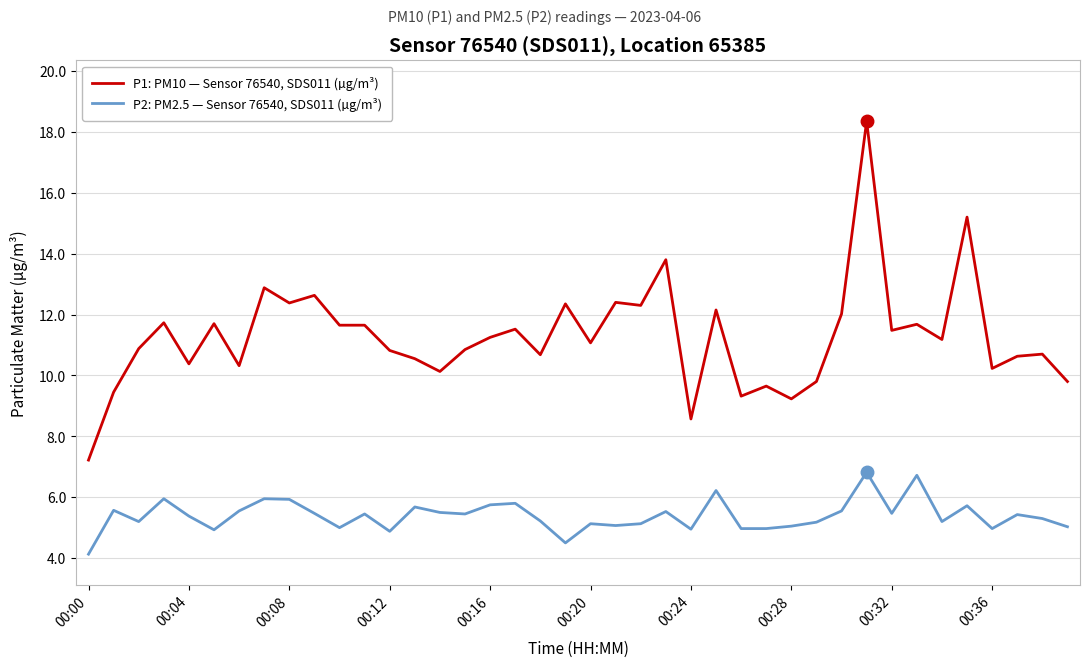

What is the minimum value for P1: PM10 — Sensor 76540, SDS011 (µg/m³)?

7.2